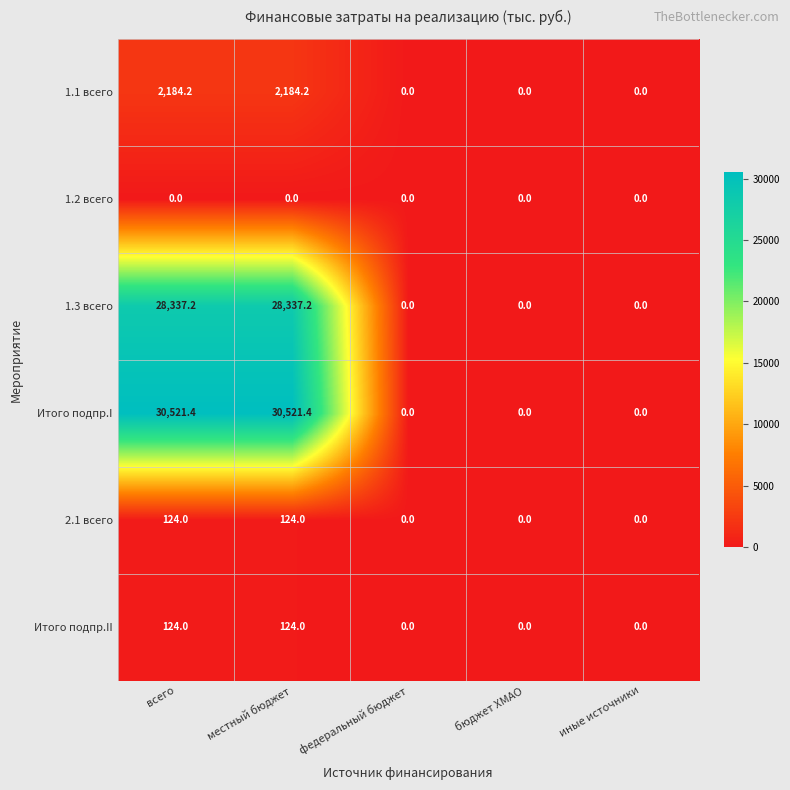

Which series has the largest total across all categories?

Итого подпр.I